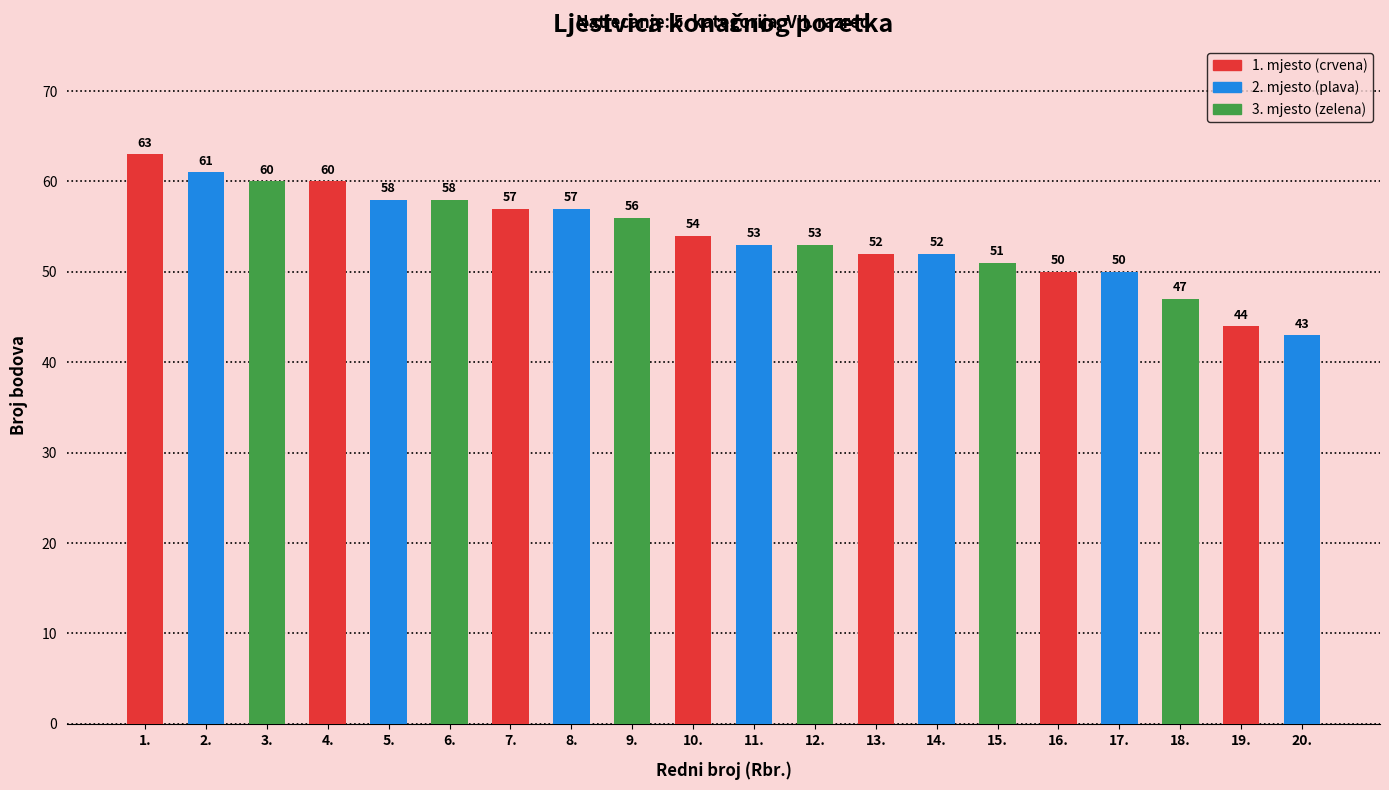

What value does the data have at 2.?

61